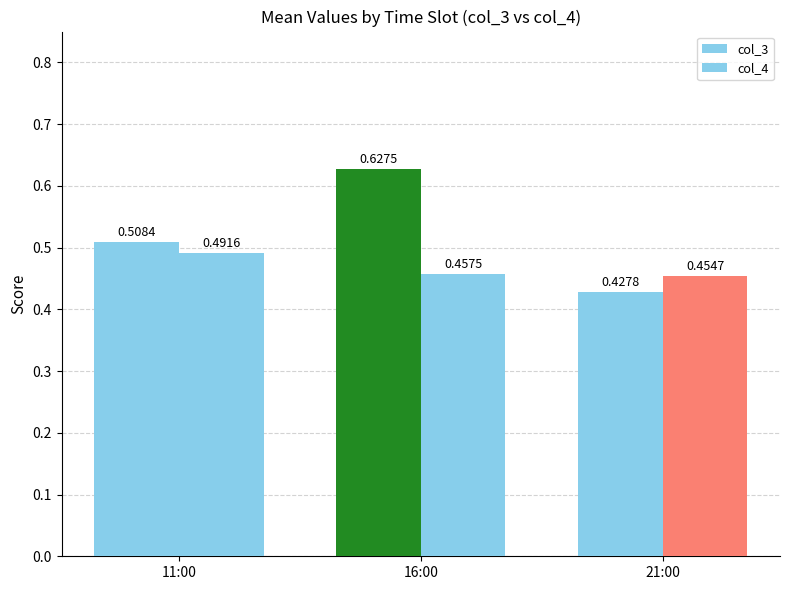

True or false: col_4 has a value of 0.5 at 11:00.

True